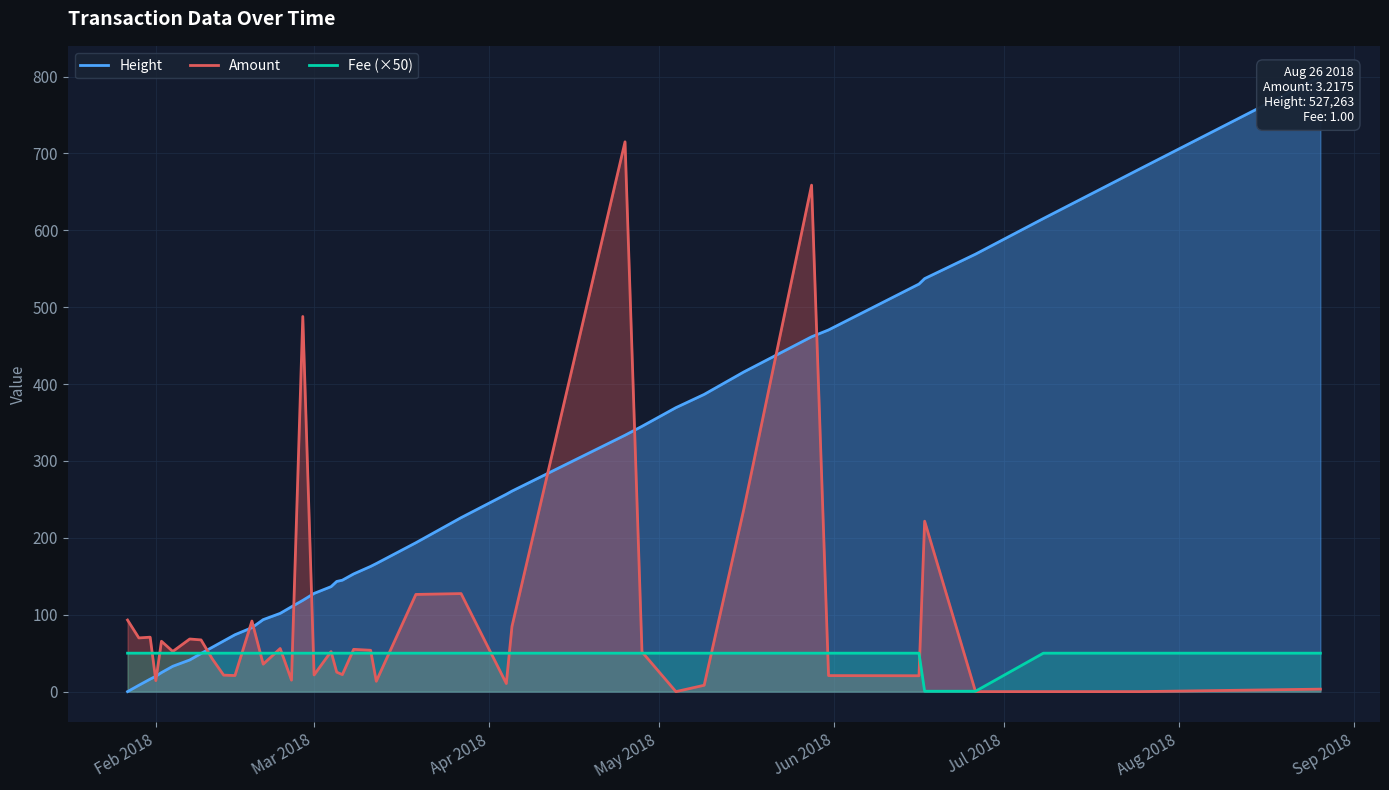

Is it true that Height equals 146.5 at 12?

False